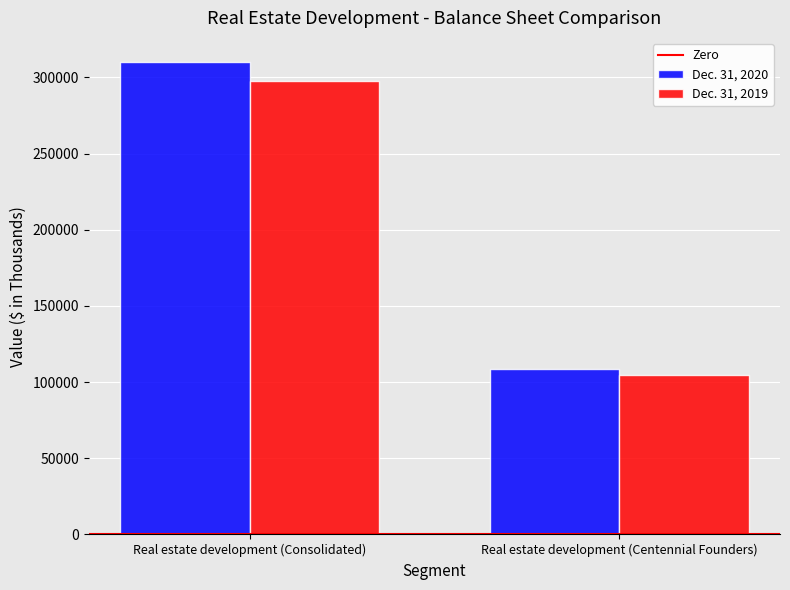

Is it true that Dec. 31, 2019 equals 62754 at Real estate development (Centennial Founders)?

False